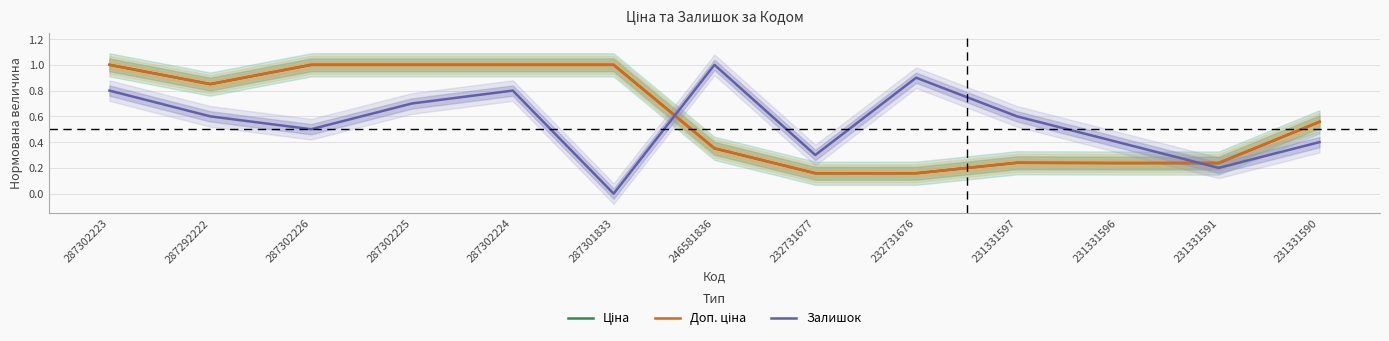

Between 287302224 and 231331596, which is larger?

287302224